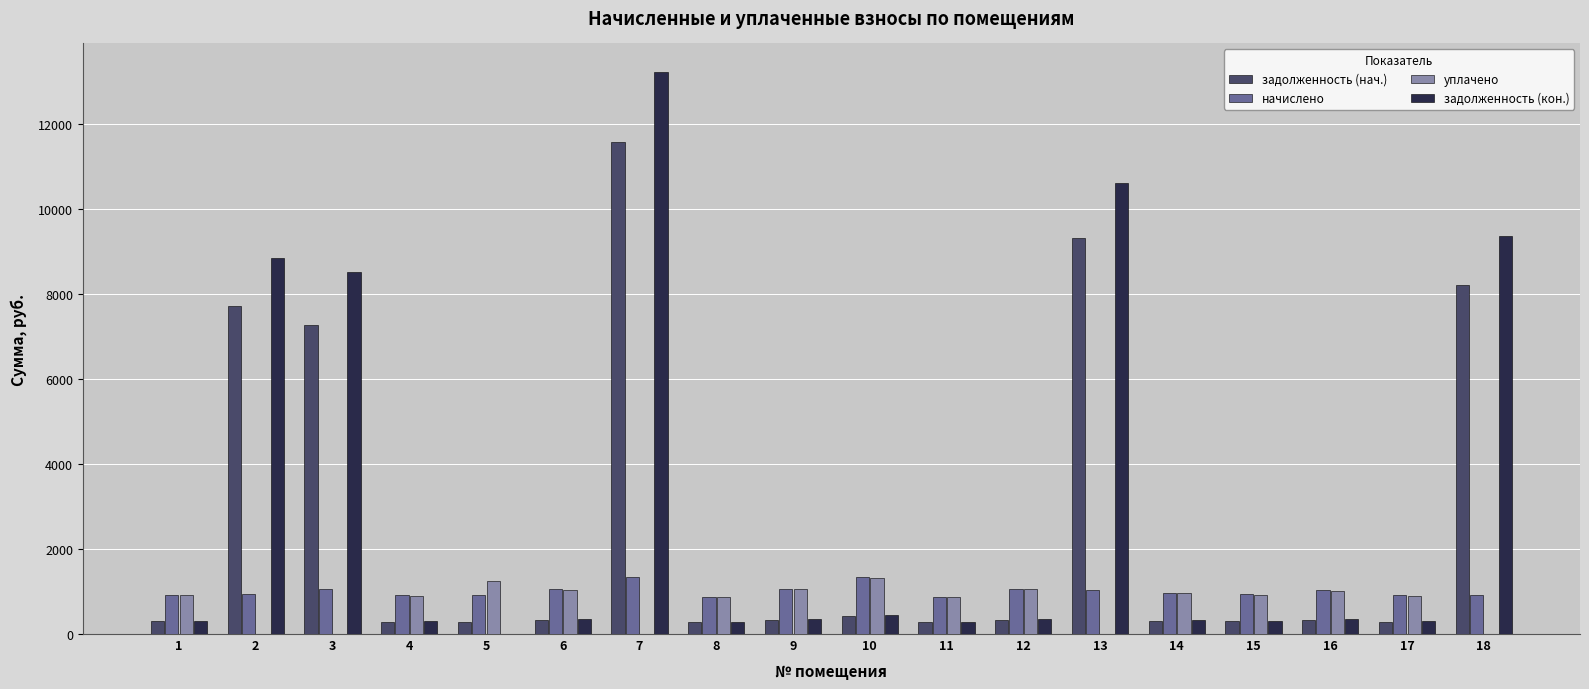

Is it true that уплачено equals 862.6 at 8?

True